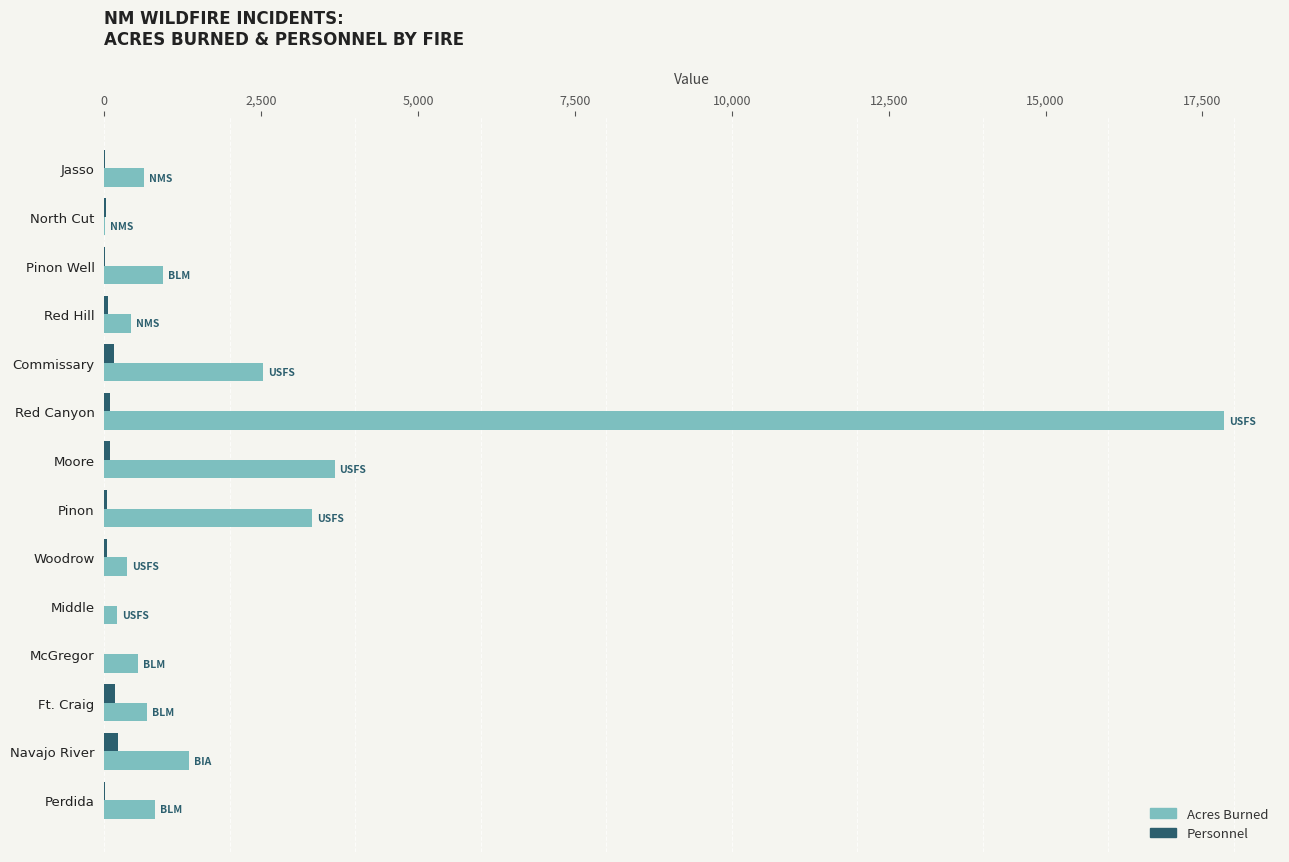

At which category is the sum across all series the highest?

Red Canyon